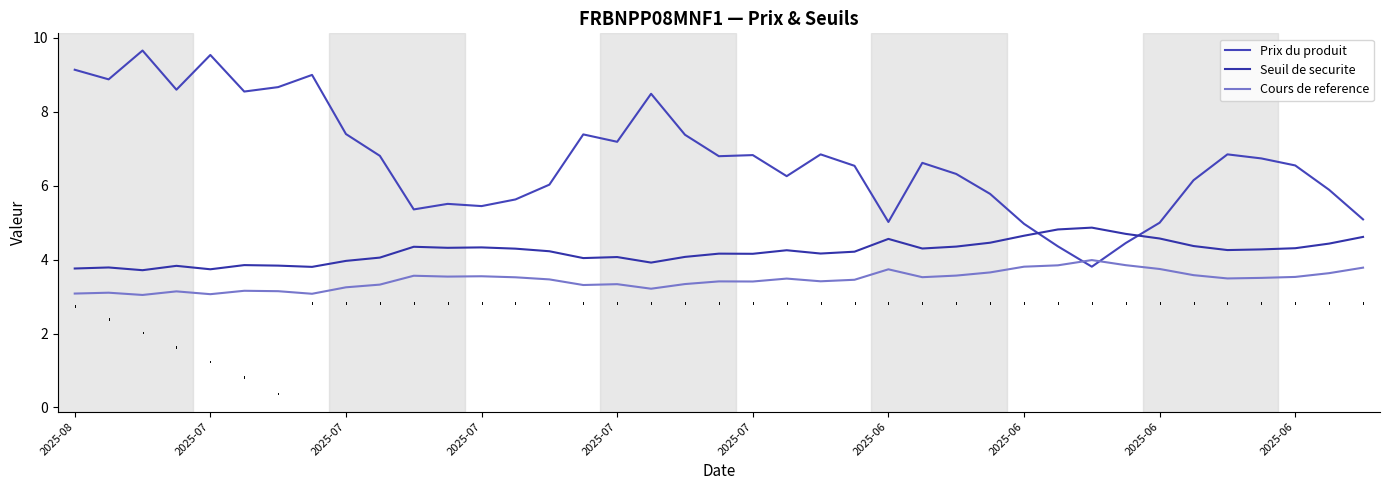

What is the average value of the Cours de reference series?

3.5